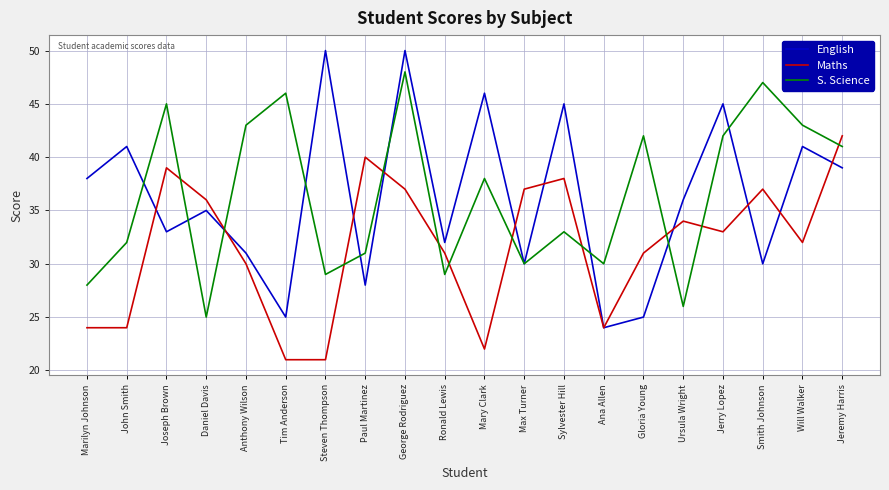

Does the chart display data point markers on the line(s)?

No